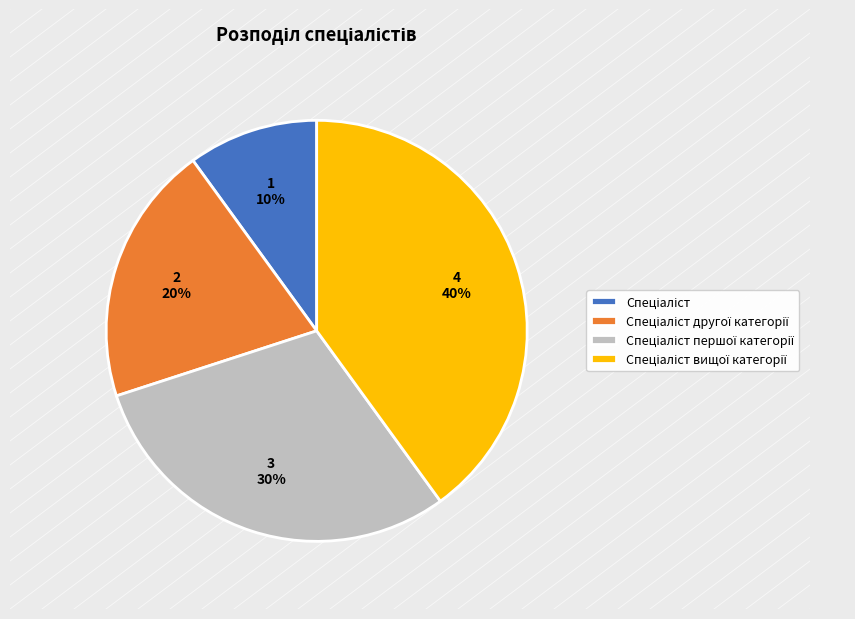

To the nearest percent, what is the average slice percentage?

25%